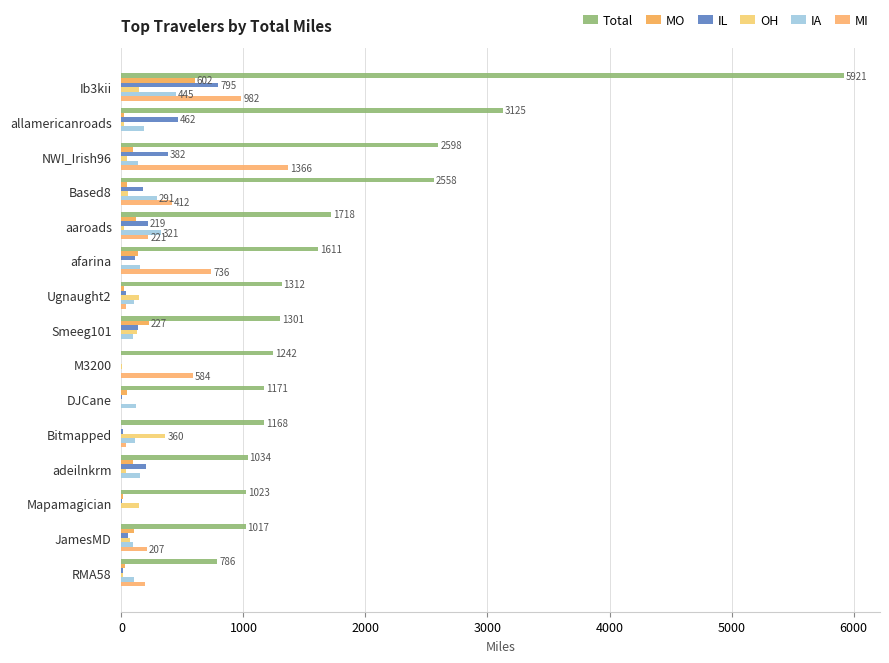

How many data points in MI are above 194?

8